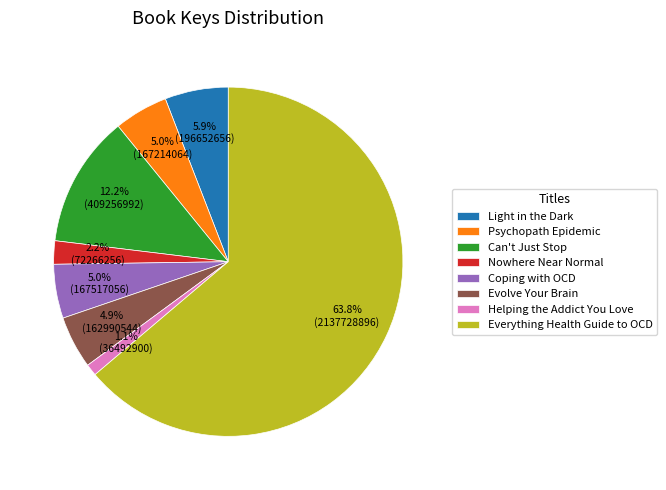

What portion of the pie excludes Psychopath Epidemic?

95.0%